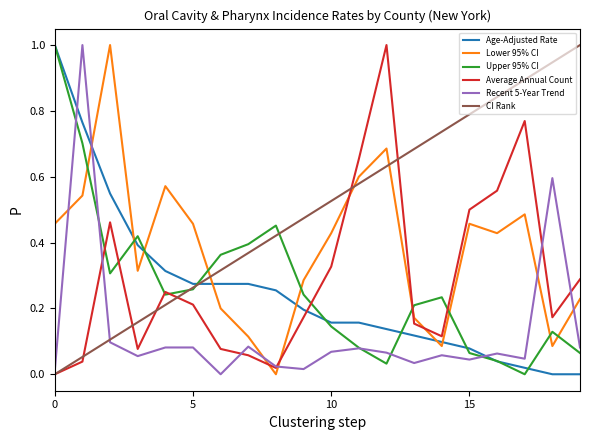

Which series has the largest total across all categories?

CI Rank